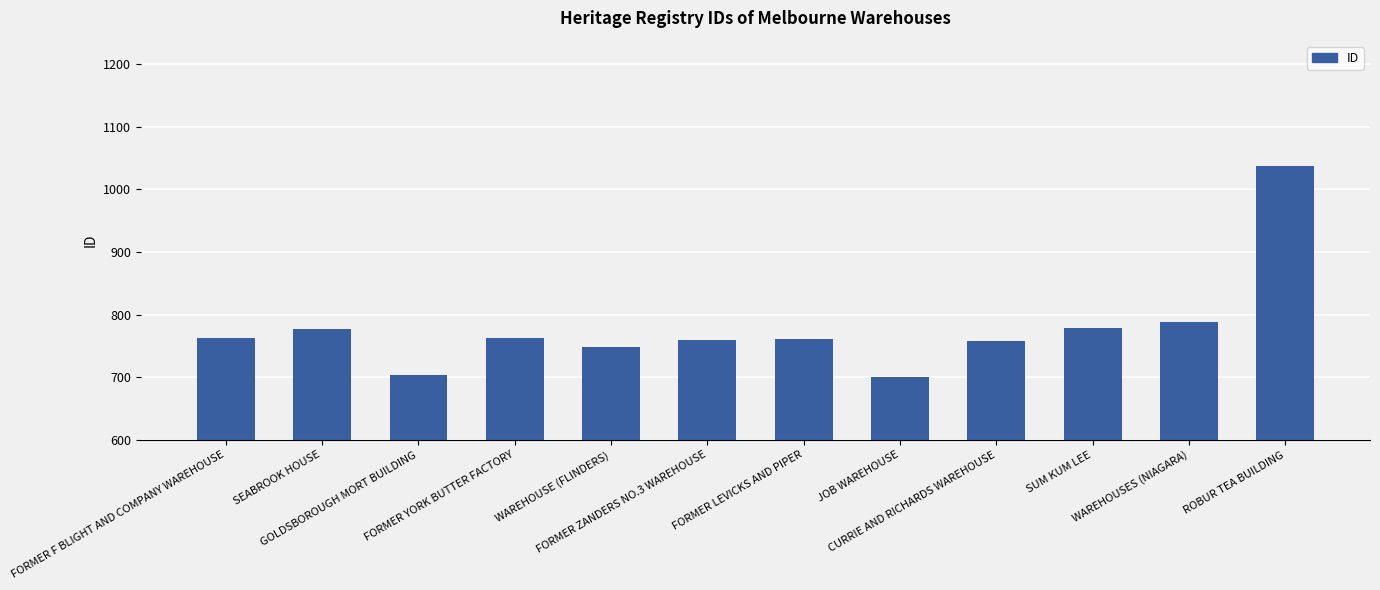

What is the label of the 1st bar from the right?

ROBUR TEA BUILDING